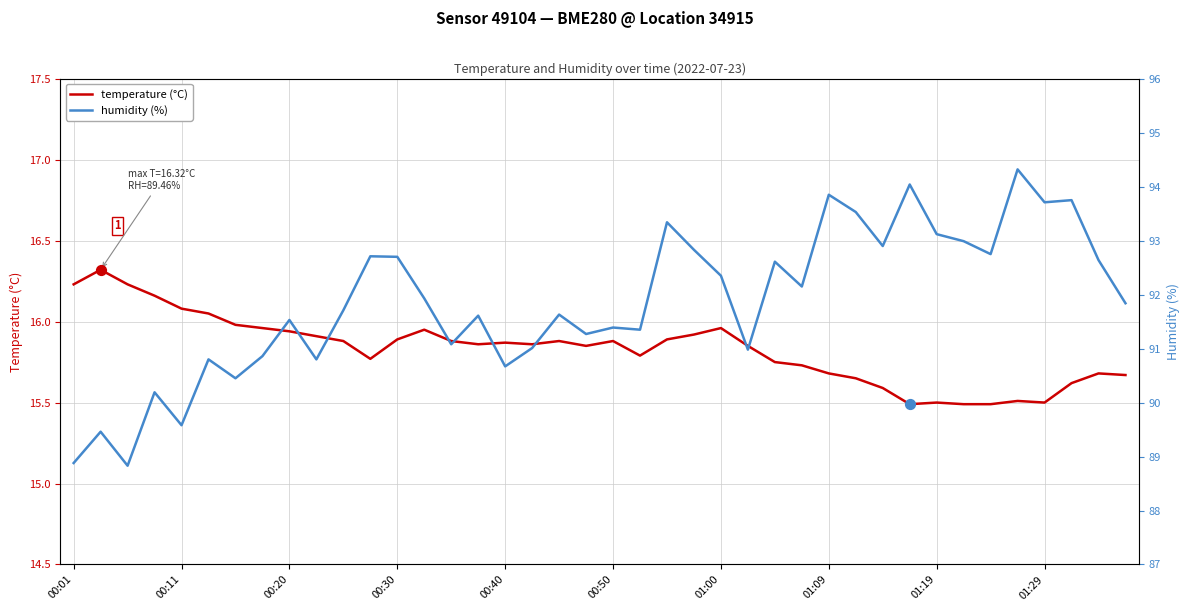

What is the total value across all series at 10?

107.6